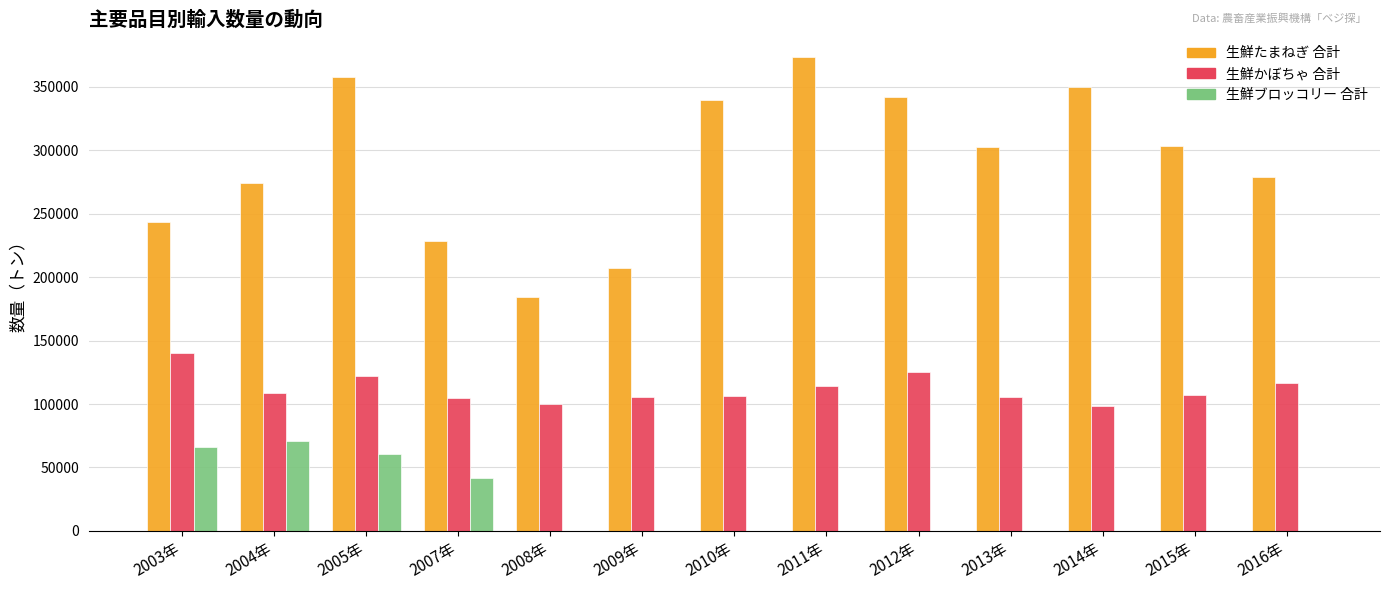

At which label is 生鮮ブロッコリー 合計 closest to 35610?

2007年